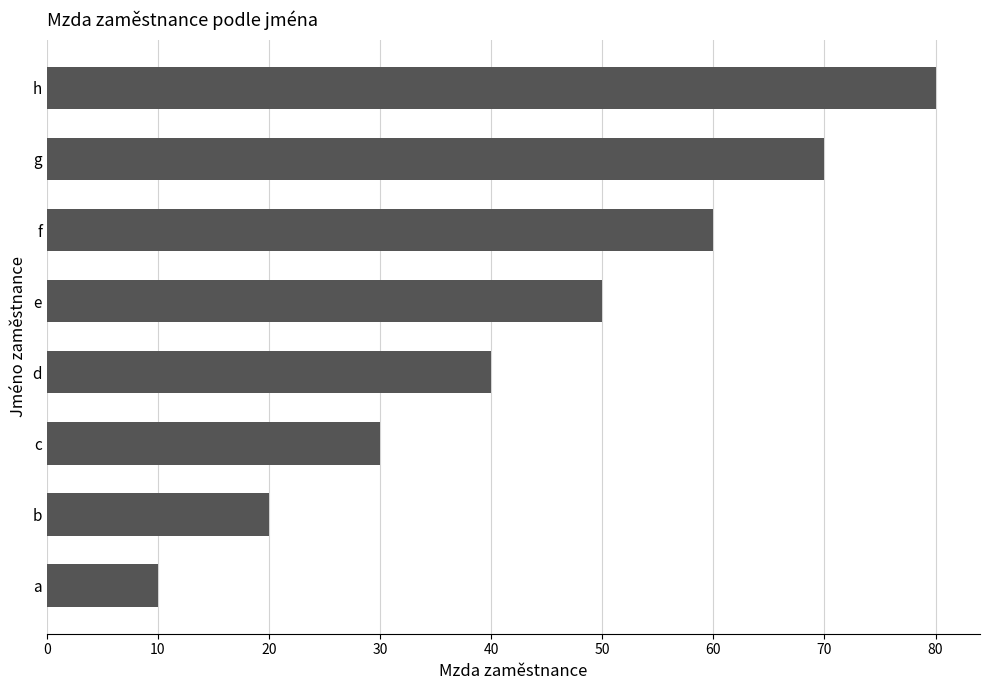

How many data points does each series have?

8